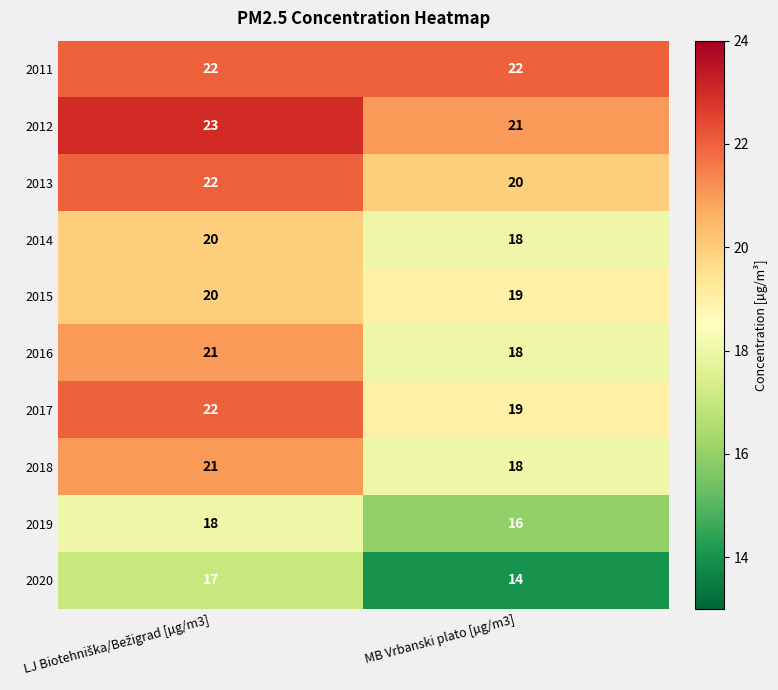

Is it true that 2020 equals 14 at MB Vrbanski plato [µg/m3]?

True